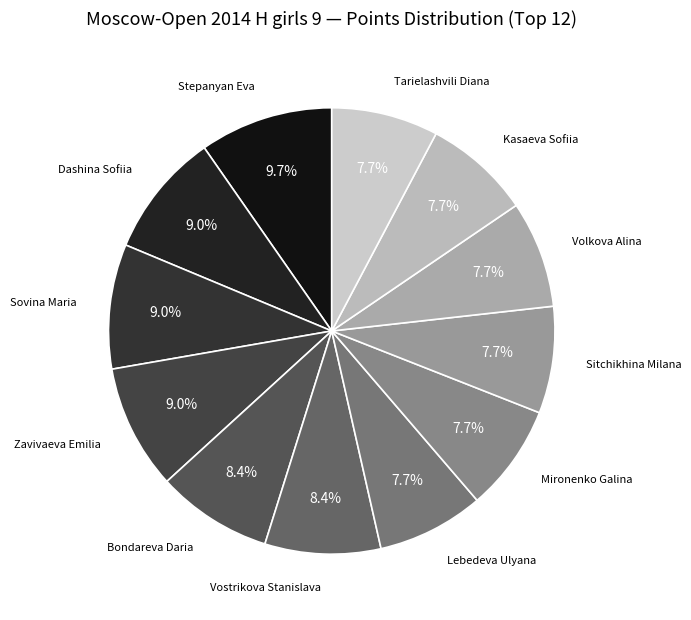

What percentage is the Stepanyan Eva slice, to the nearest percent?

10%